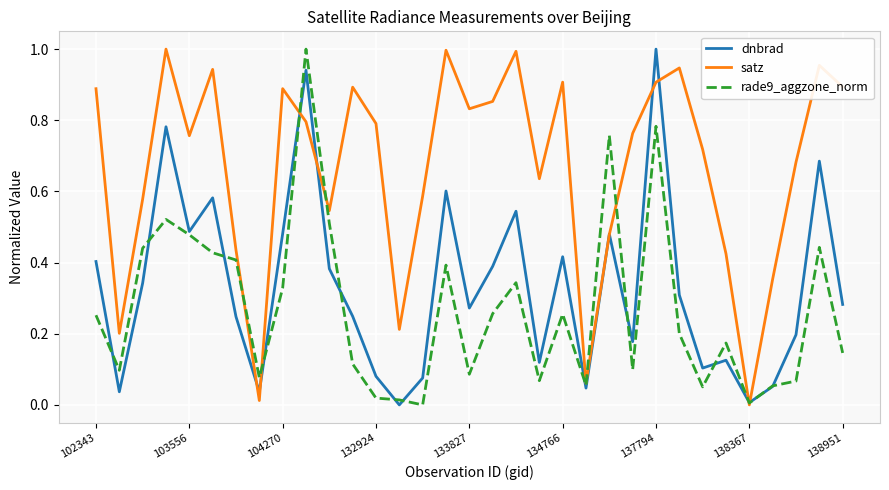

Rank the series by their average value, from lowest to highest.

rade9_aggzone_norm, dnbrad, satz